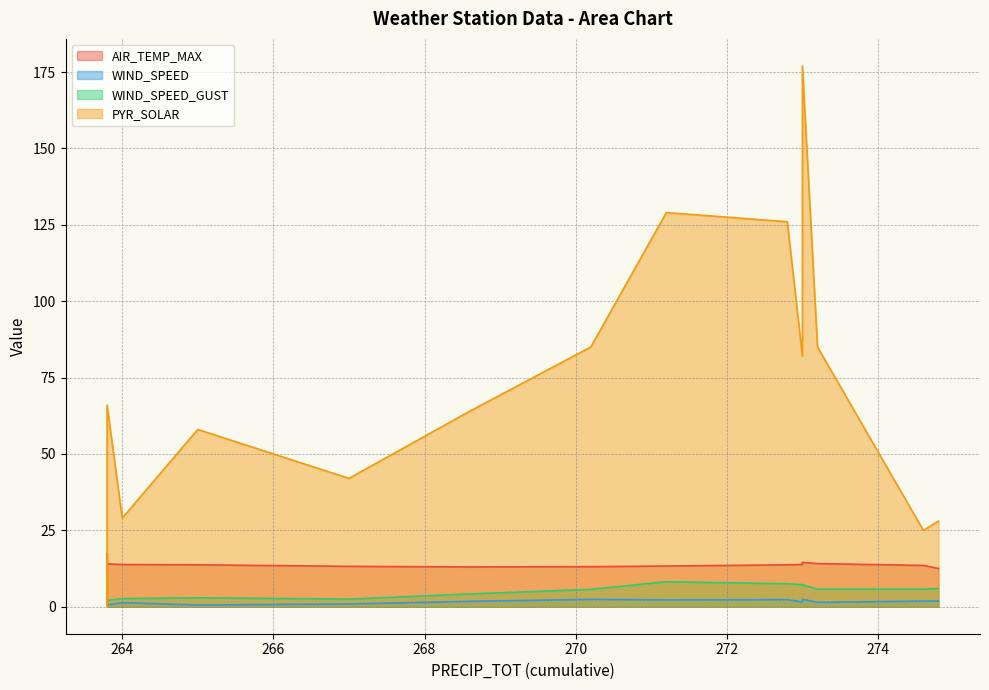

Reading right to left, transcribe all the data shown in this chart.

AIR_TEMP_MAX: 274.8=12.5	274.6=13.5	273.2=14.1	273.0=14.5	273.0=14.1	273.0=13.8	272.8=13.7	271.2=13.3	270.2=13.1	268.6=13.0	267.0=13.2	265.0=13.7	264.0=13.8	263.8=14.0	263.8=12.8	263.8=11.1	263.8=12.3	263.8=12.7	263.8=12.8	263.8=13.6	263.8=15.2	263.8=17.1	263.8=17.3	263.8=17.2
WIND_SPEED: 274.8=1.9	274.6=1.8	273.2=1.4	273.0=2.4	273.0=1.9	273.0=1.6	272.8=2.3	271.2=2.2	270.2=2.4	268.6=1.8	267.0=0.9	265.0=0.6	264.0=1.3	263.8=0.6	263.8=0.2	263.8=0.8	263.8=1.2	263.8=0.3	263.8=1.0	263.8=0.8	263.8=0.6	263.8=1.5	263.8=2.6	263.8=1.5
WIND_SPEED_GUST: 274.8=5.9	274.6=5.8	273.2=5.8	273.0=7.1	273.0=7.0	273.0=7.2	272.8=7.5	271.2=8.2	270.2=5.7	268.6=4.2	267.0=2.5	265.0=2.9	264.0=2.6	263.8=2.0	263.8=2.0	263.8=1.8	263.8=2.1	263.8=1.5	263.8=2.5	263.8=1.8	263.8=2.9	263.8=9.3	263.8=5.0	263.8=3.0
PYR_SOLAR: 274.8=28.0	274.6=25.0	273.2=85.0	273.0=177.0	273.0=133.0	273.0=82.0	272.8=126.0	271.2=129.0	270.2=85.0	268.6=64.0	267.0=42.0	265.0=58.0	264.0=29.0	263.8=66.0	263.8=10.0	263.8=1.0	263.8=0.0	263.8=0.0	263.8=0.0	263.8=0.0	263.8=0.0	263.8=0.0	263.8=2.0	263.8=14.0